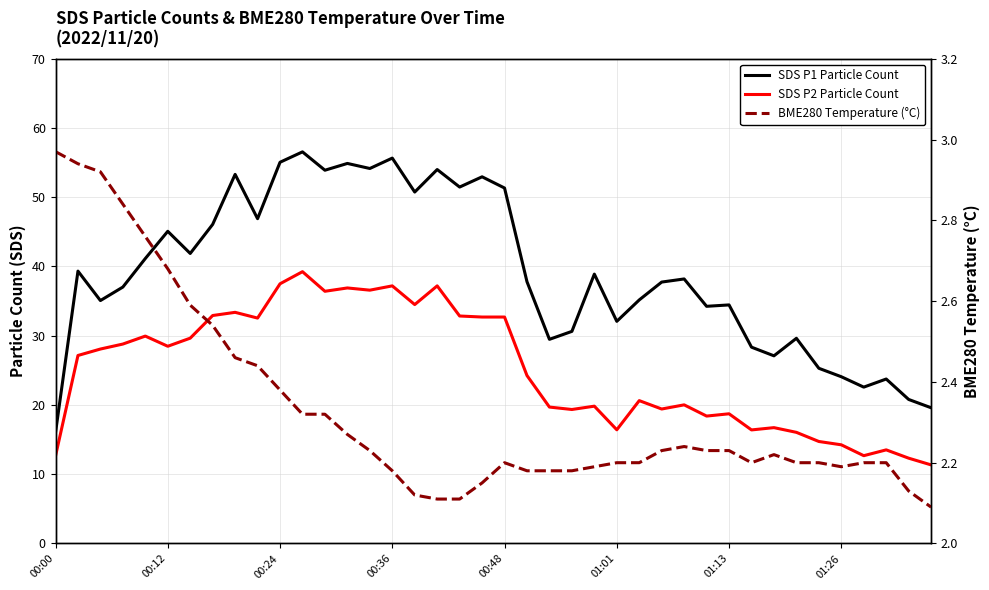

True or false: BME280 Temperature (°C) has more than 1 interior local peaks.

True